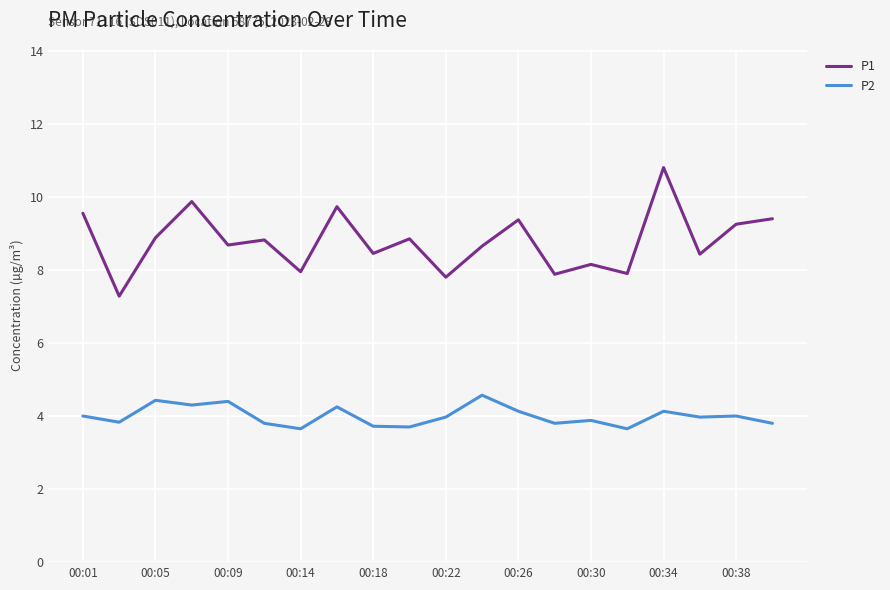

List the series in order of their overall mean, lowest first.

P2, P1